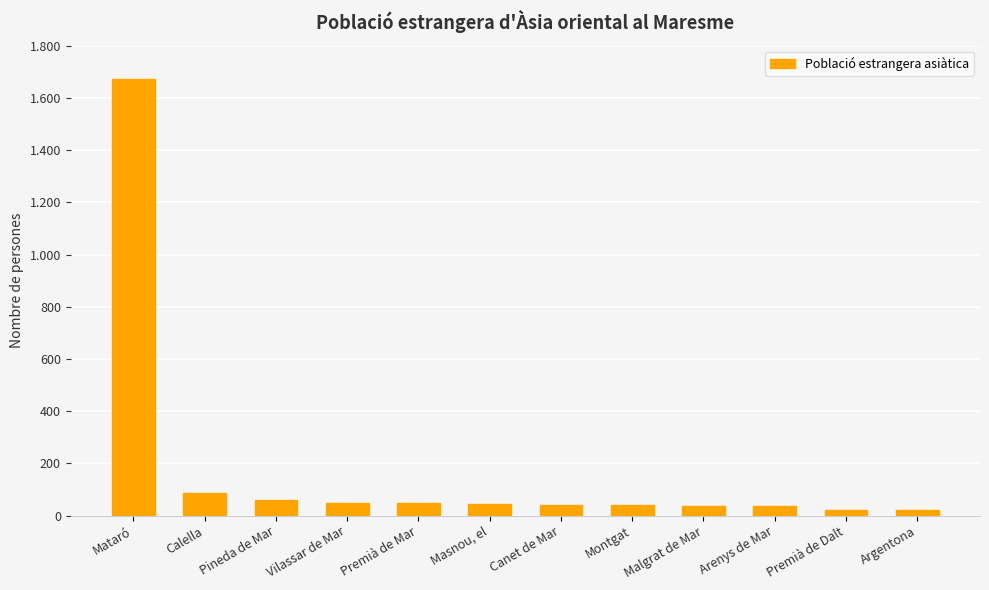

At which label does the data first exceed 43?

Mataró